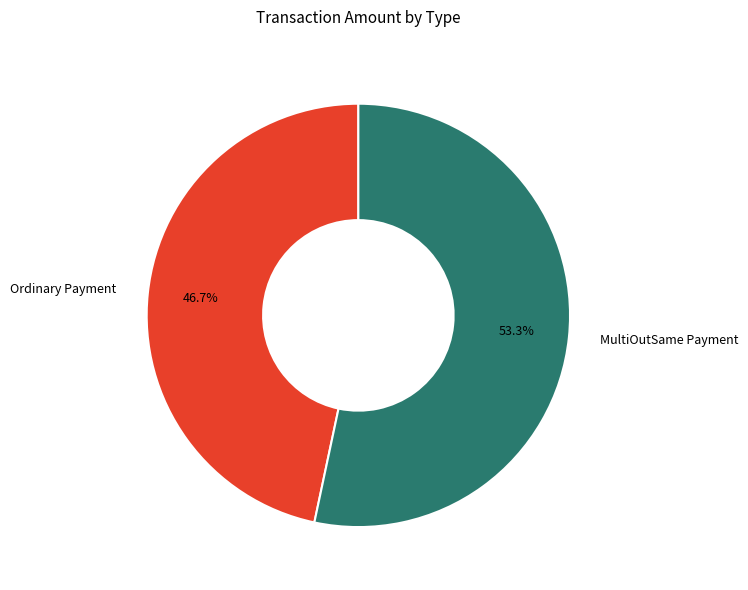

What is the smallest slice in the pie chart?

Ordinary Payment